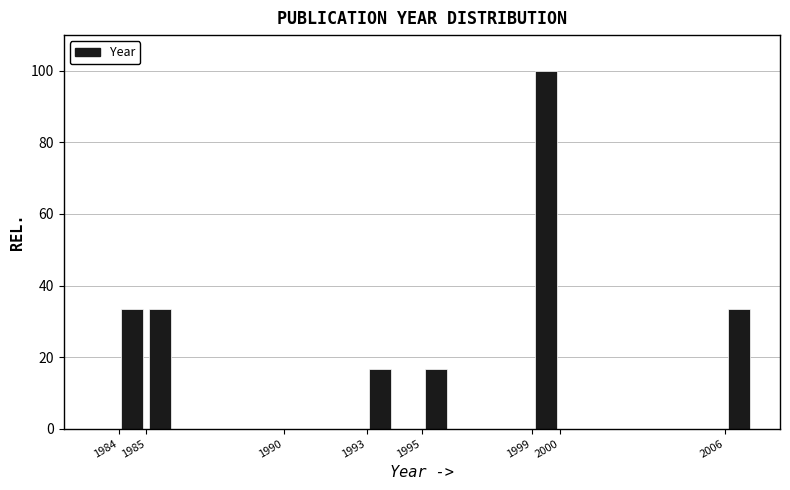

Reading left to right, list every bar in this chart as the range it spans on the x-axis followed by its height. The values are not printed on the chart, so give them approximately, as read against the axis.

1983 to 1984: 0
1984 to 1985: 34
1985 to 1986: 34
1986 to 1987: 0
1987 to 1988: 0
1988 to 1989: 0
1989 to 1990: 0
1990 to 1991: 0
1991 to 1992: 0
1992 to 1993: 0
1993 to 1994: 16
1994 to 1995: 0
1995 to 1996: 16
1996 to 1997: 0
1997 to 1998: 0
1998 to 1999: 0
1999 to 2000: 100
2000 to 2001: 0
2001 to 2002: 0
2002 to 2003: 0
2003 to 2004: 0
2004 to 2005: 0
2005 to 2006: 0
2006 to 2007: 34